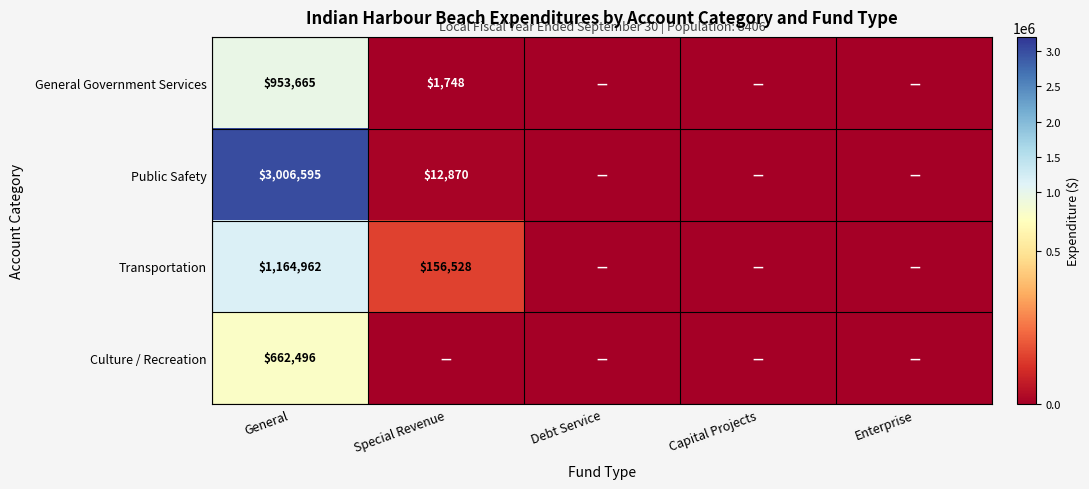

The value of Public Safety at Special Revenue is 12870. True or false?

True